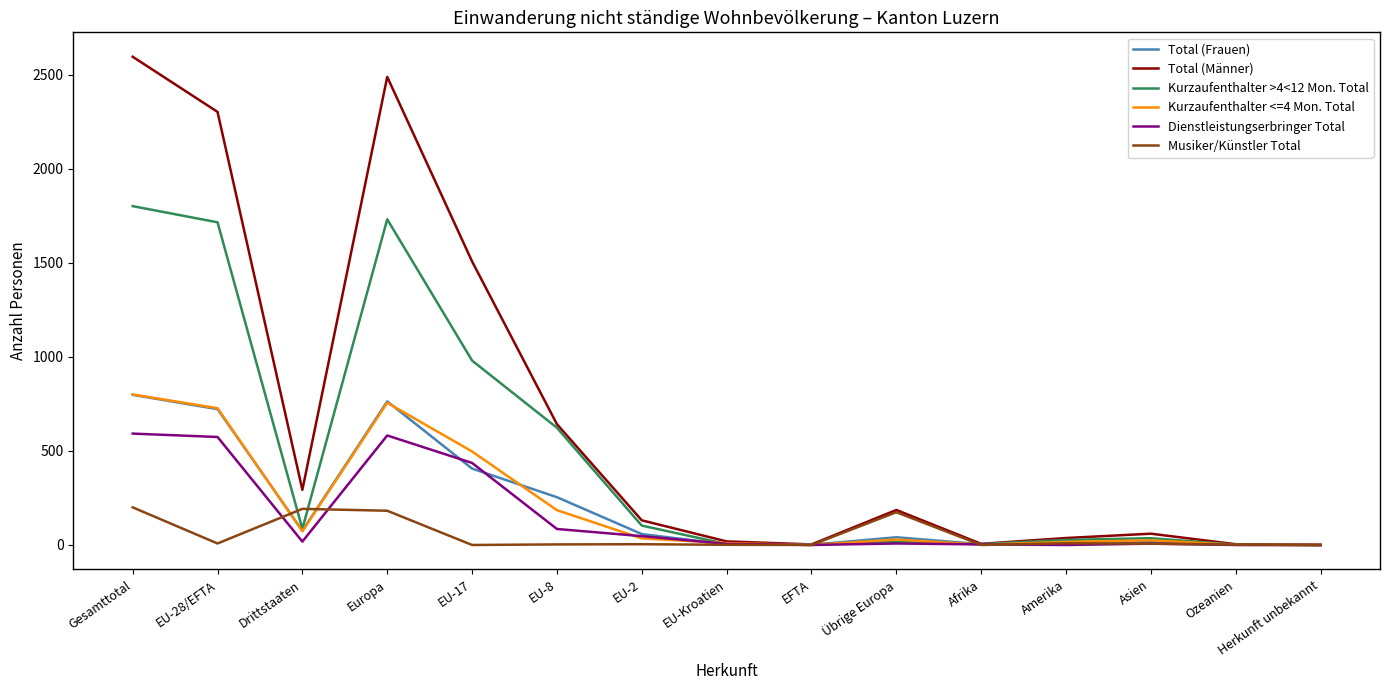

What is the average value of the Musiker/Künstler Total series?

52